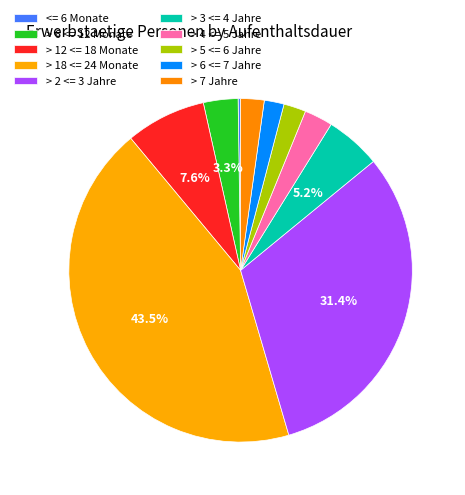

How many segments does this pie chart have?

10